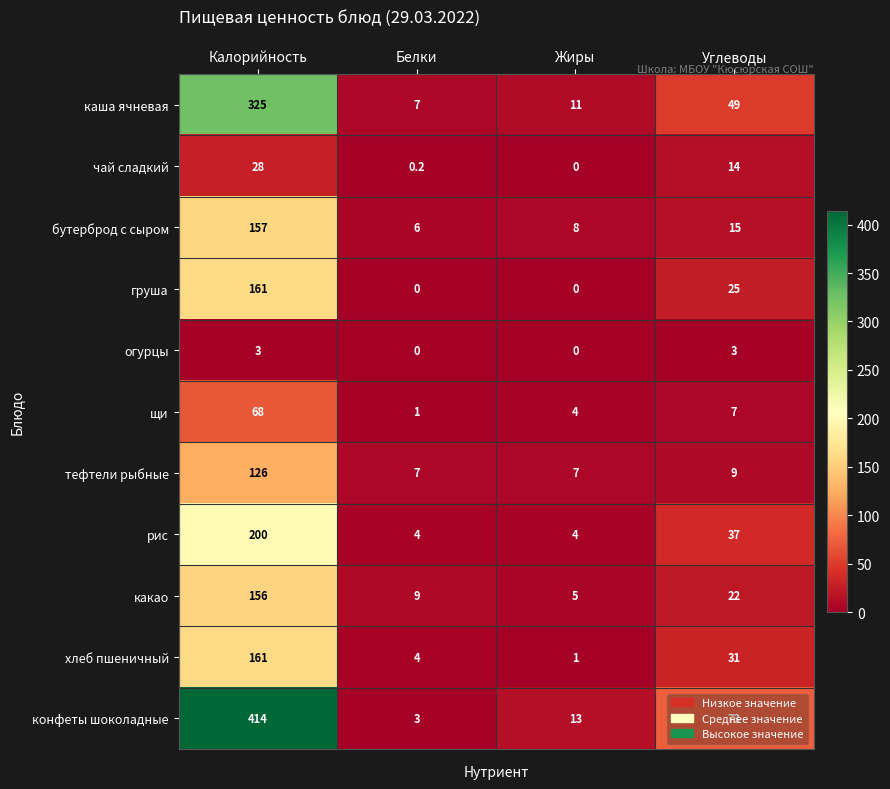

What is the difference between the highest and lowest values at Белки?

9.0